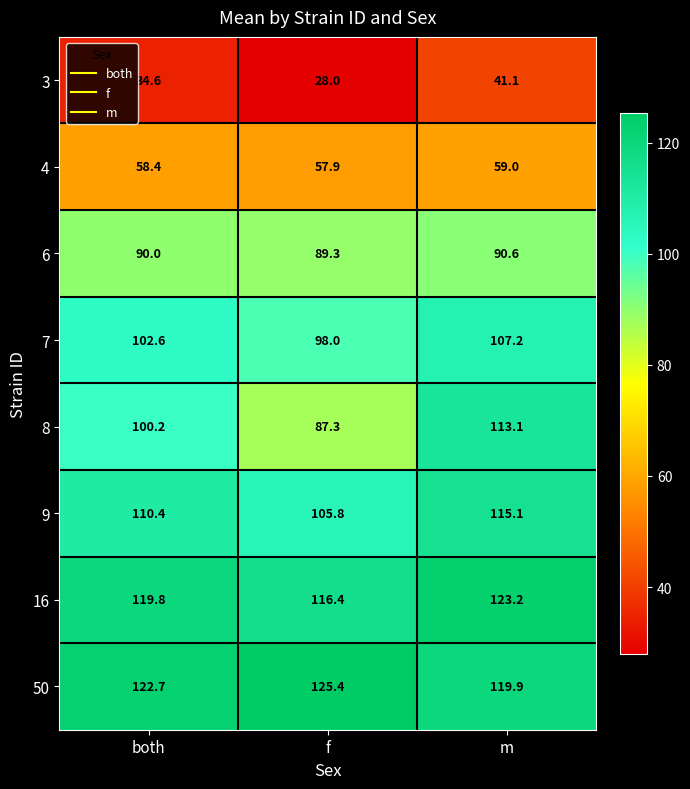

Rank the series at f from highest to lowest value.

50, 16, 9, 7, 6, 8, 4, 3